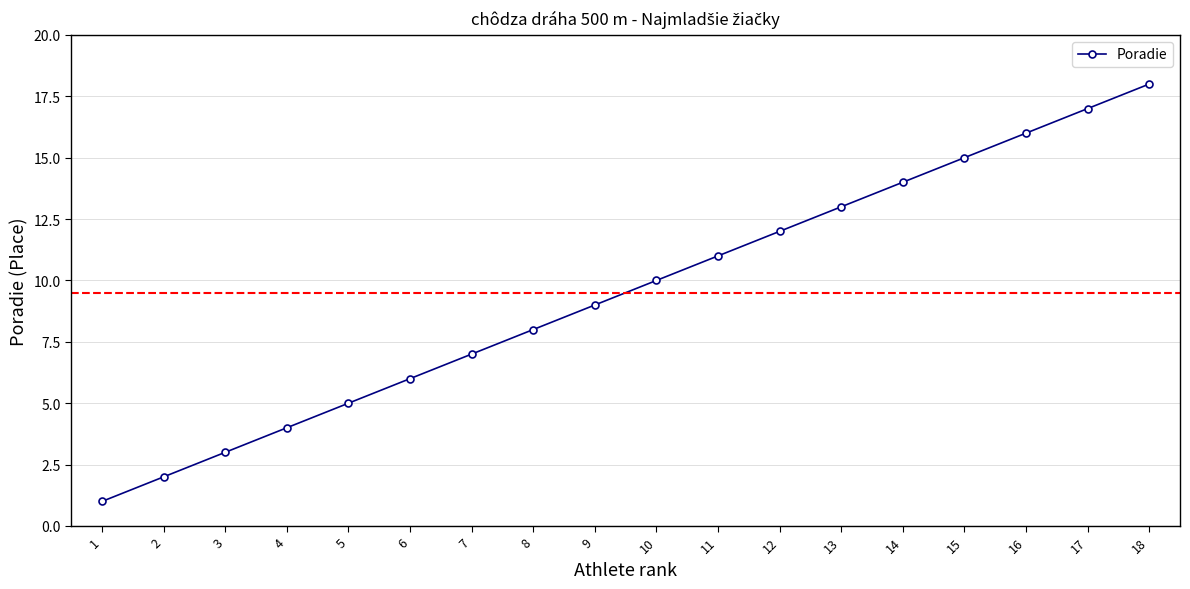

Which label corresponds to the largest value in the chart?

18